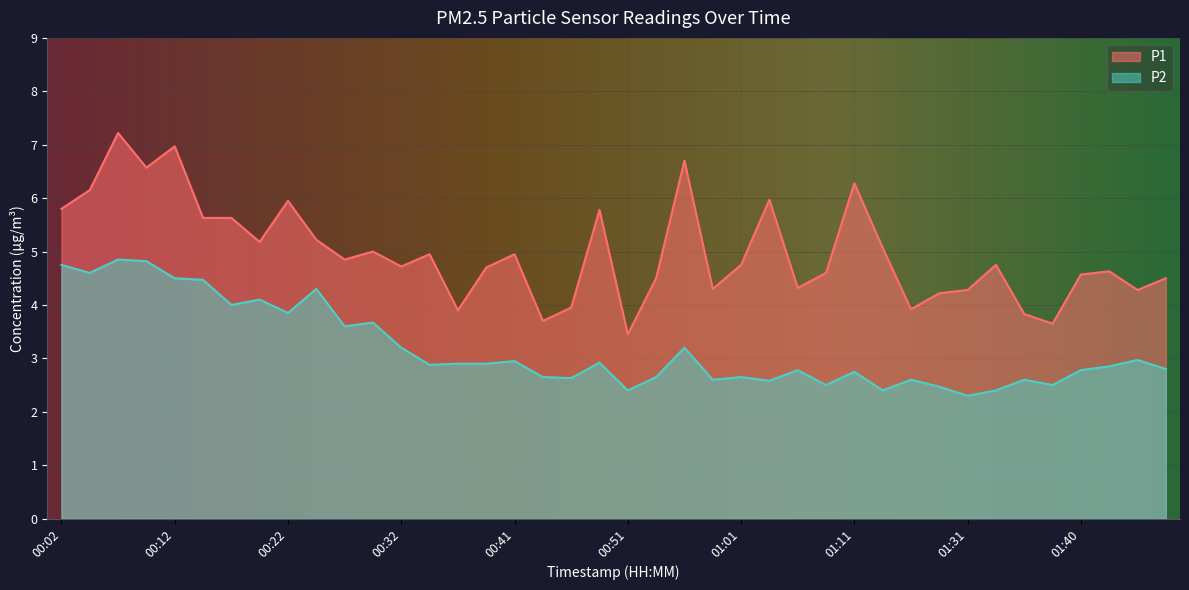

True or false: P1 and P2 cross at least once.

False